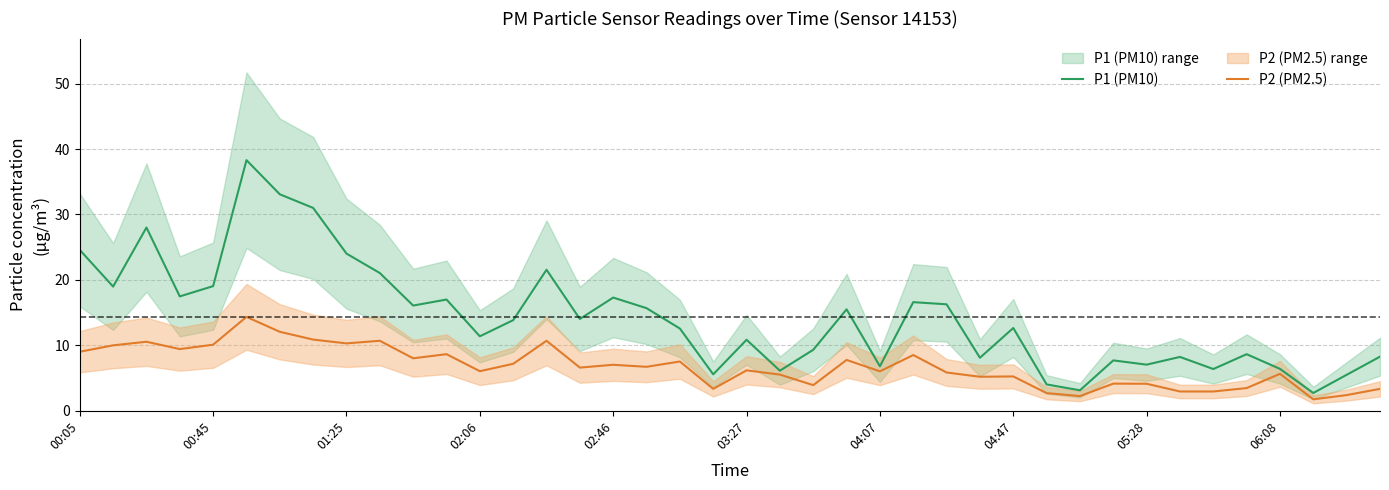

Which series changed the most between 21 and 29?

P2 (PM2.5)